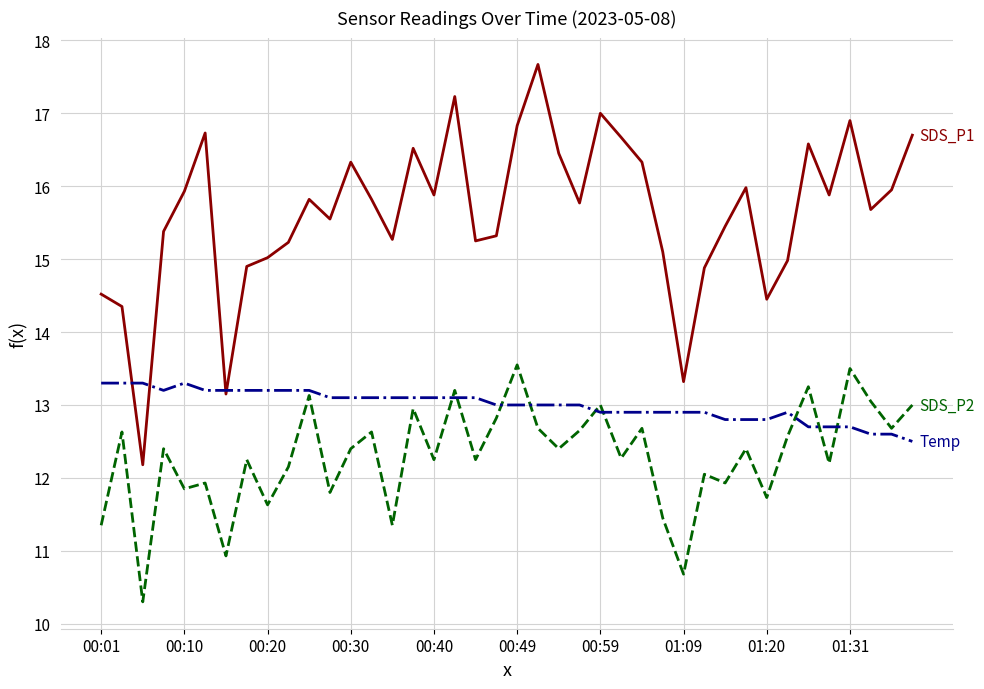

What is the greatest value displayed?

17.7